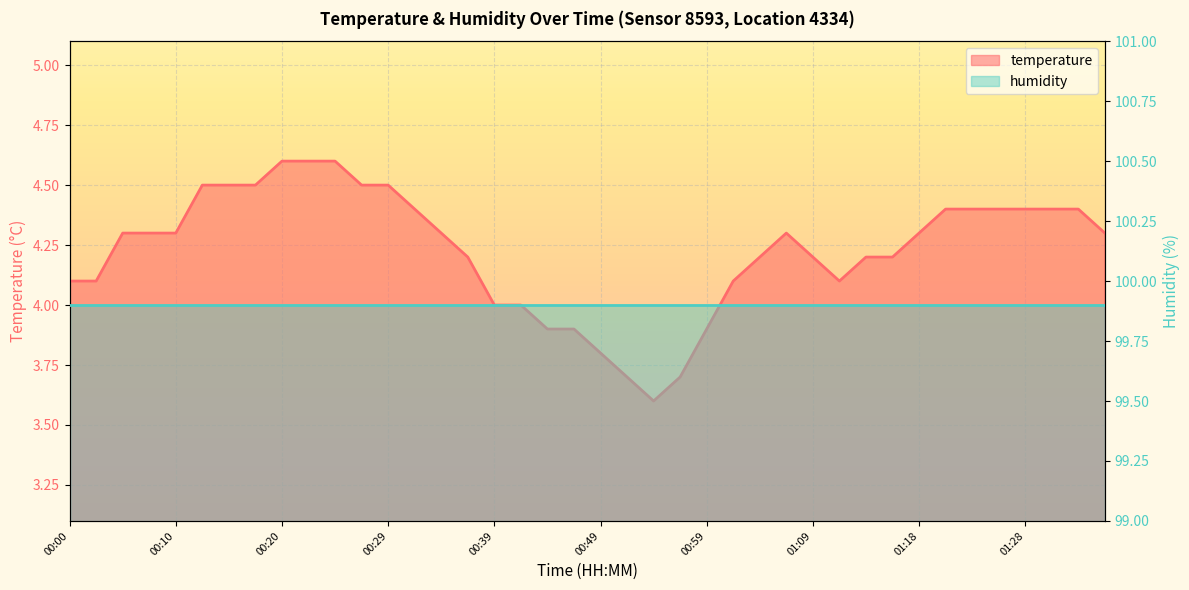

What is the difference between the maximum and minimum values?

1.0